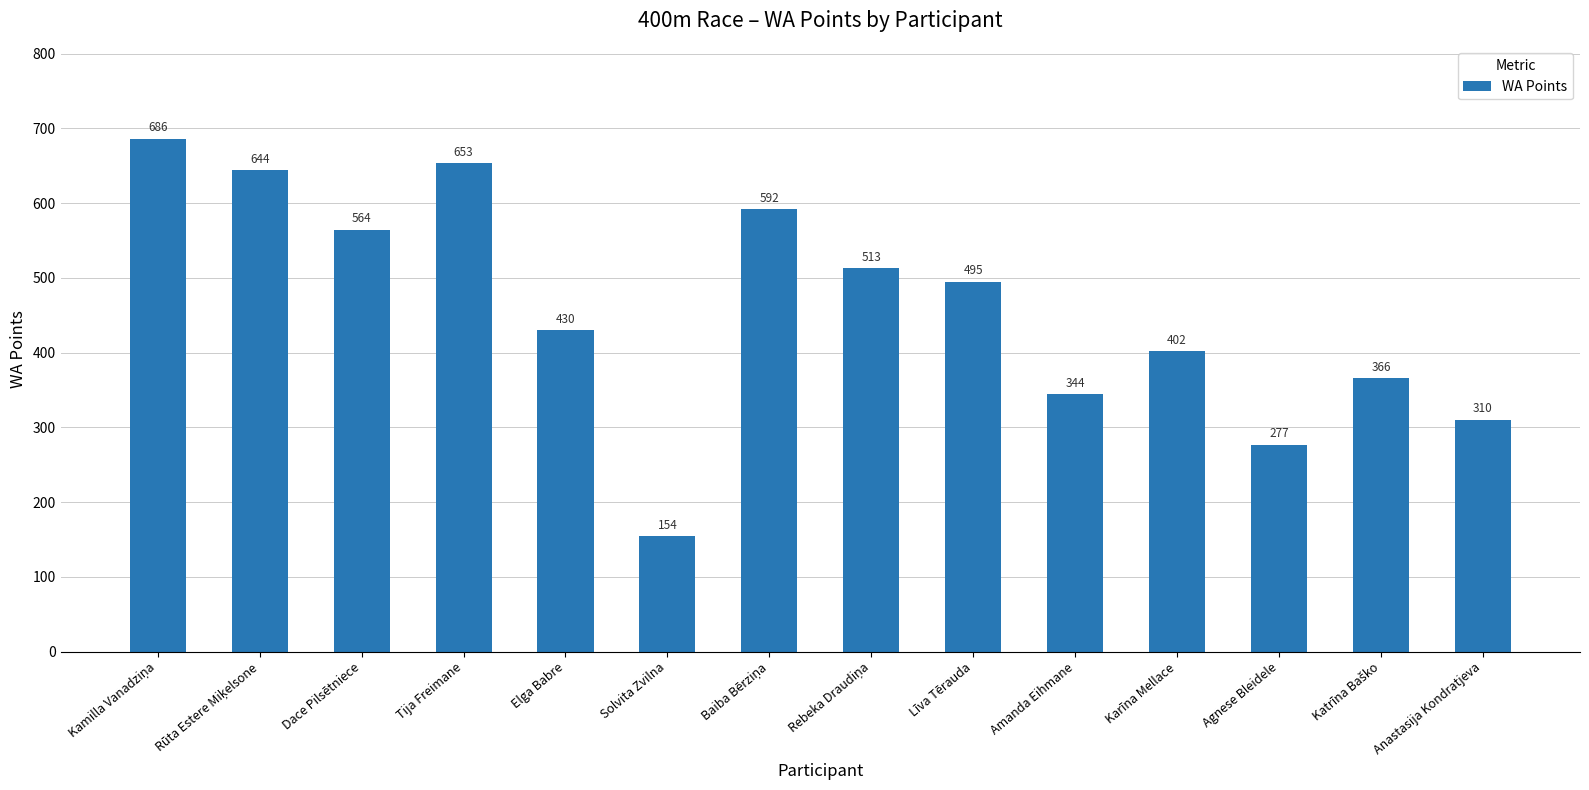

What position from the right is Amanda Eihmane?

5